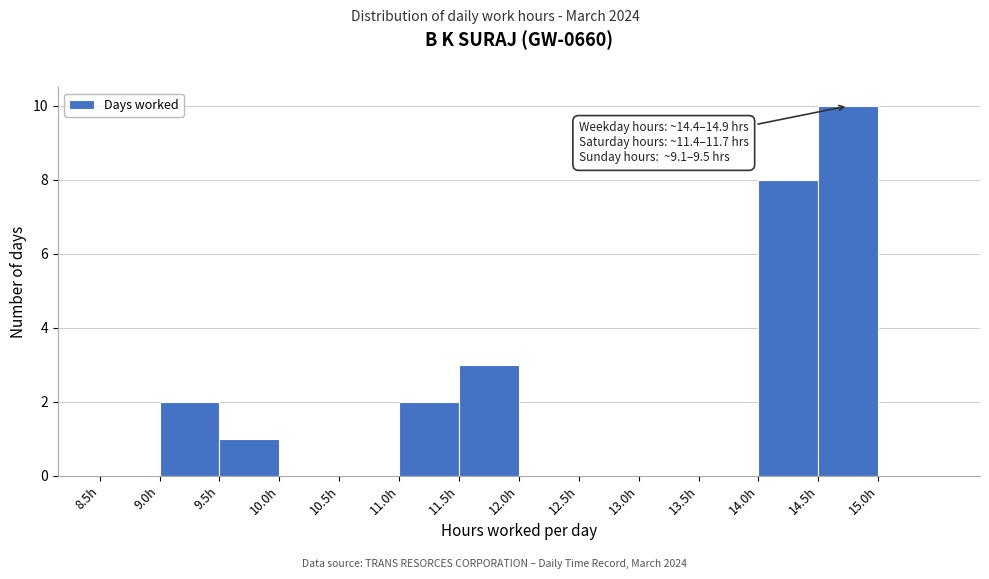

Which range on the x-axis has the tallest bar?

14.5 to 15.0